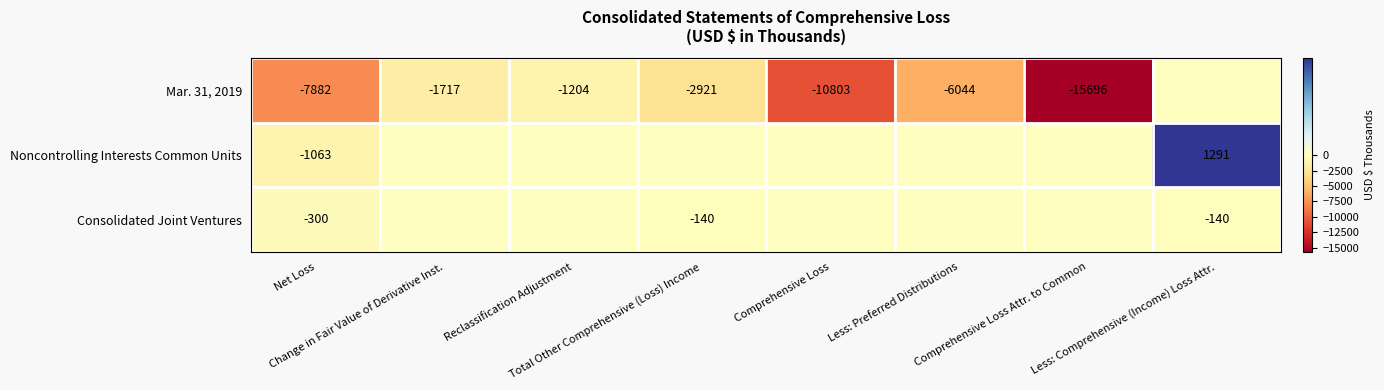

Rank the series at Total Other Comprehensive (Loss) Income from lowest to highest value.

Mar. 31, 2019, Consolidated Joint Ventures, Noncontrolling Interests Common Units